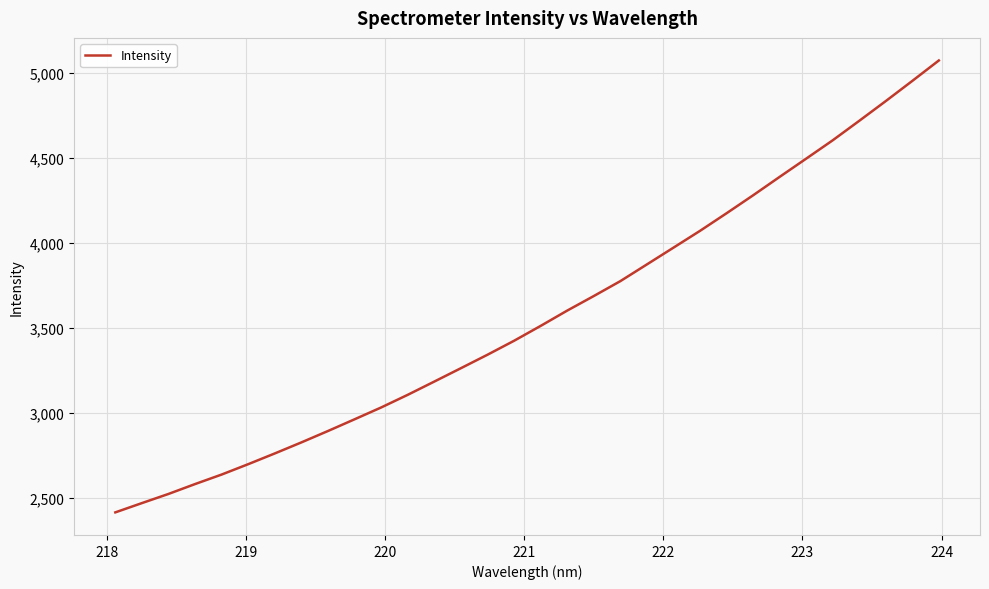

What is the smallest value displayed?

2414.3